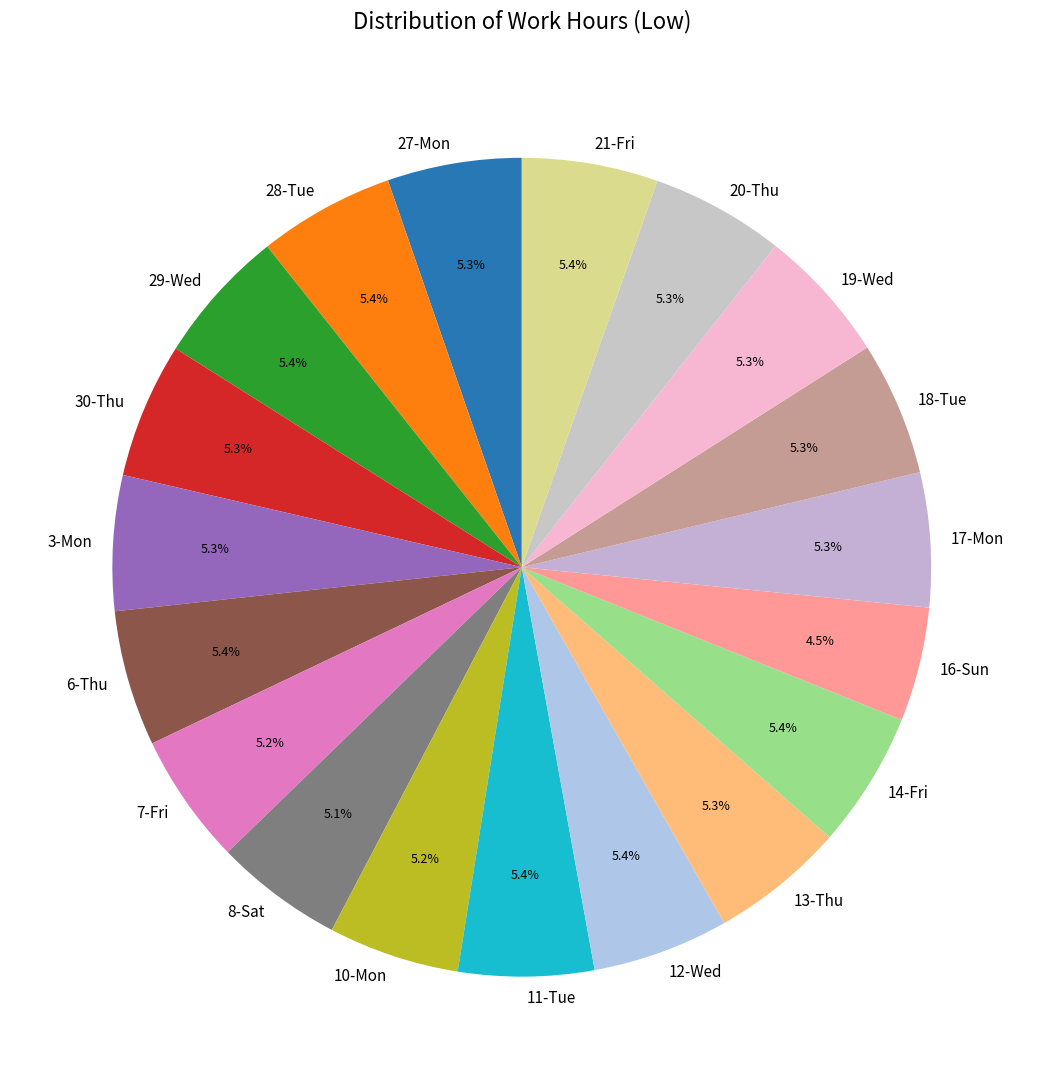

To the nearest percent, what is the difference between the largest and smallest slice percentages?

1%